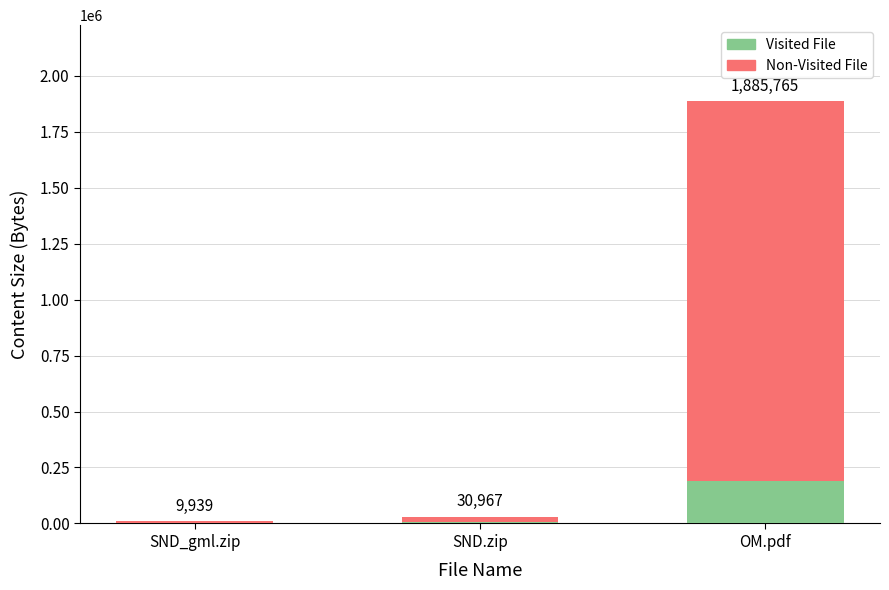

Does the chart contain stacked bars?

Yes